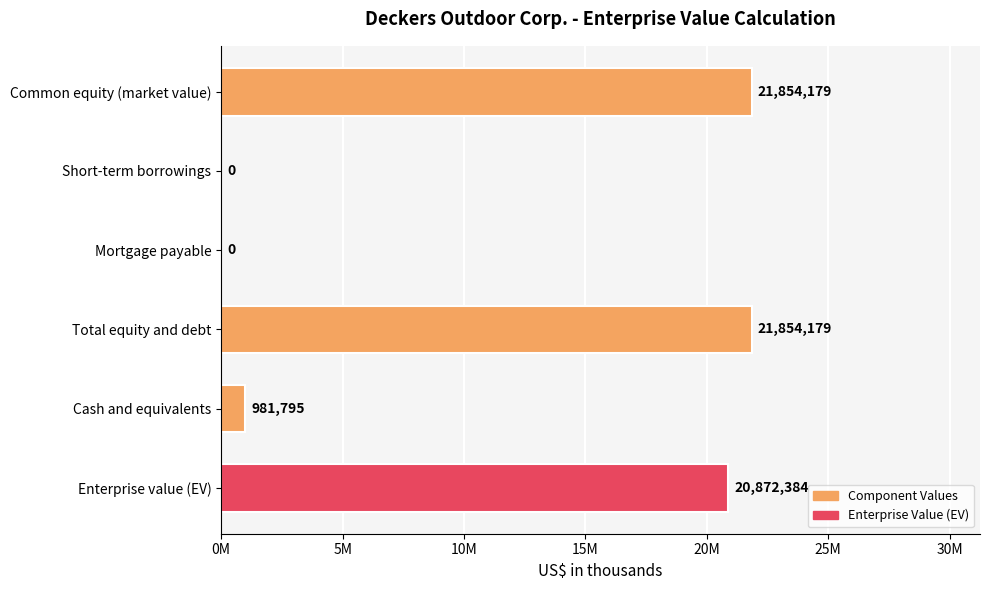

Does the chart contain any negative values?

No